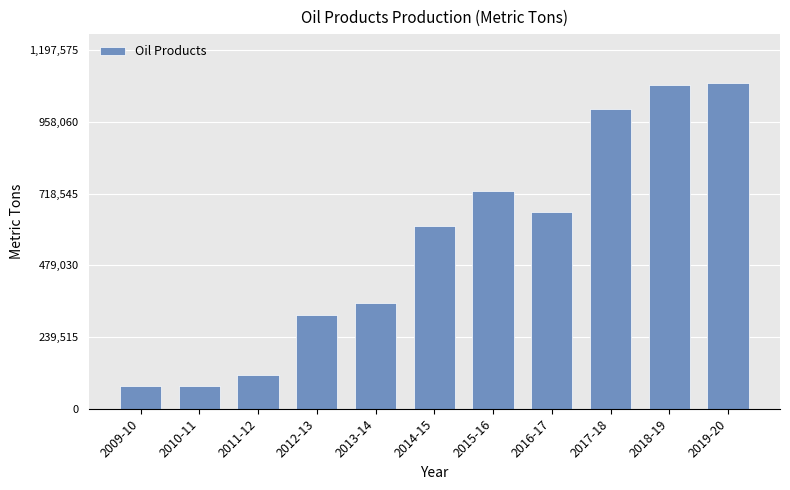

Is it true that the value at 2011-12 is 113765?

True